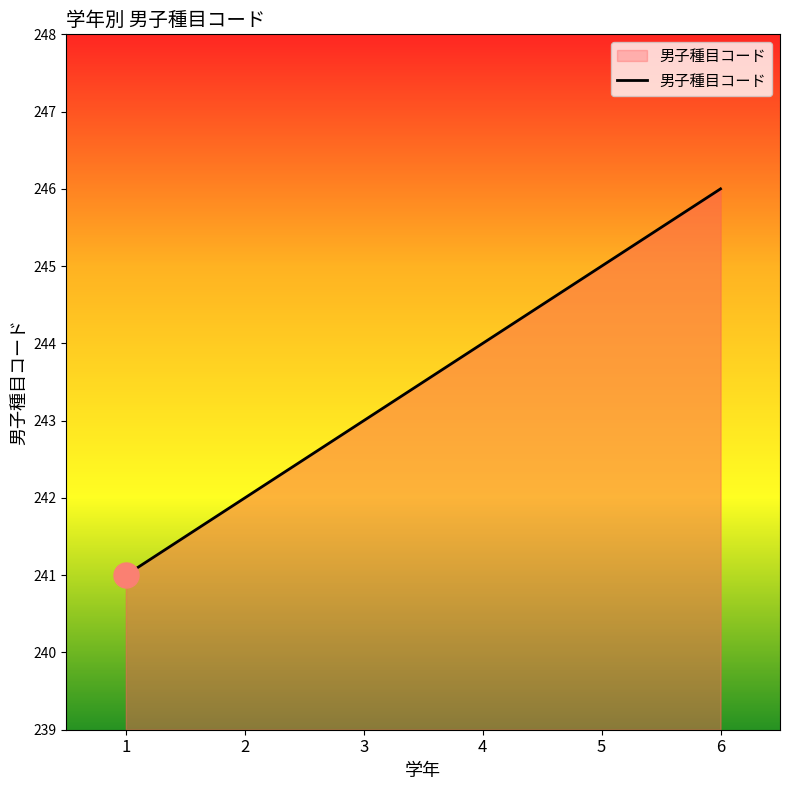

Reading right to left, what are all the values shown in this chart?

6=246	5=245	4=244	3=243	2=242	1=241